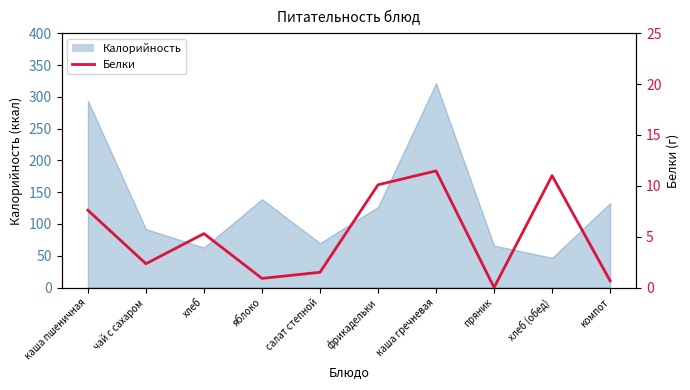

List the labels in order of value, largest first.

каша гречневая, хлеб (обед), фрикадельки, каша пшеничная, хлеб, чай с сахаром, салат степной, яблоко, компот, пряник